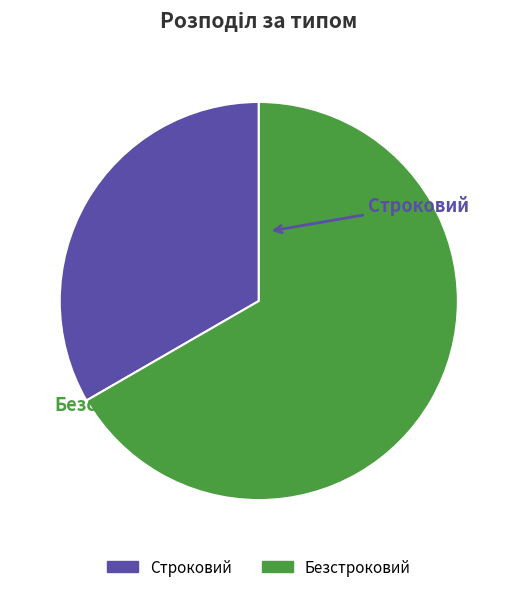

Rank the categories by value from highest to lowest.

Безстроковий, Строковий